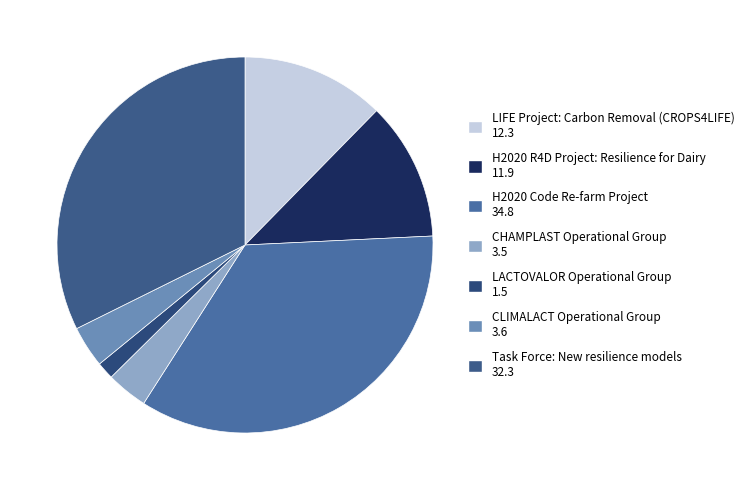

To the nearest percent, what is the difference between the largest and smallest slice percentages?

33%